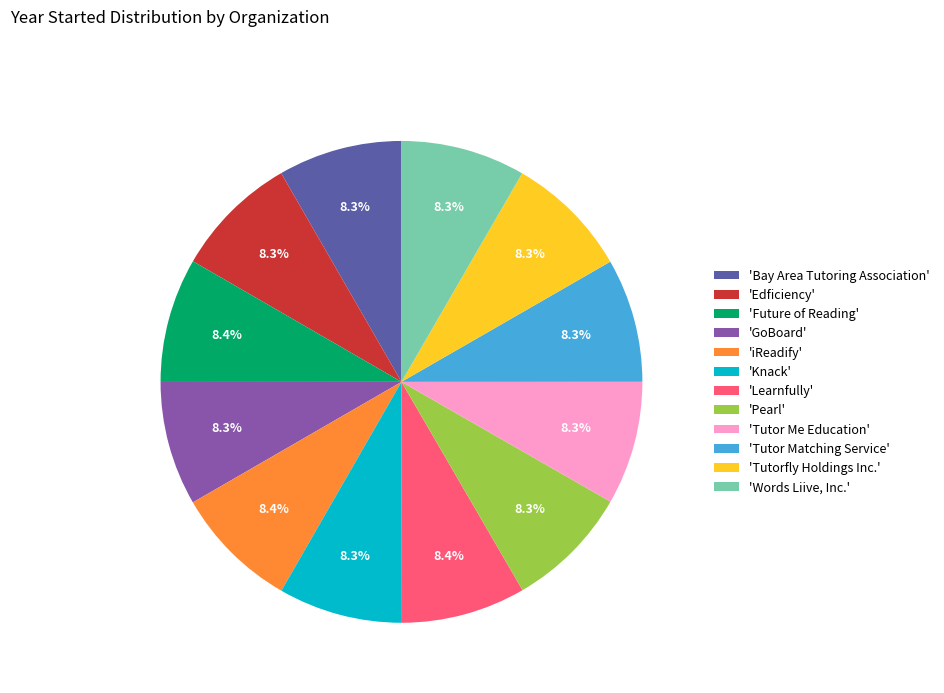

What is the total percentage of 'Learnfully' and 'Words Liive, Inc.'?

16.7%